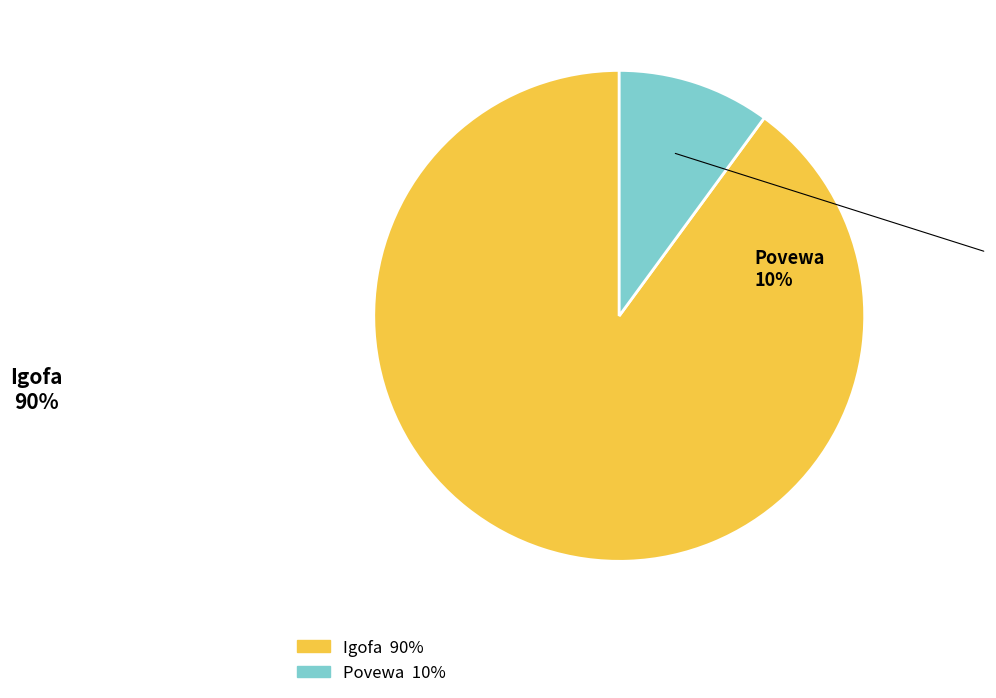

Is the sum of Povewa and Igofa greater than half?

Yes